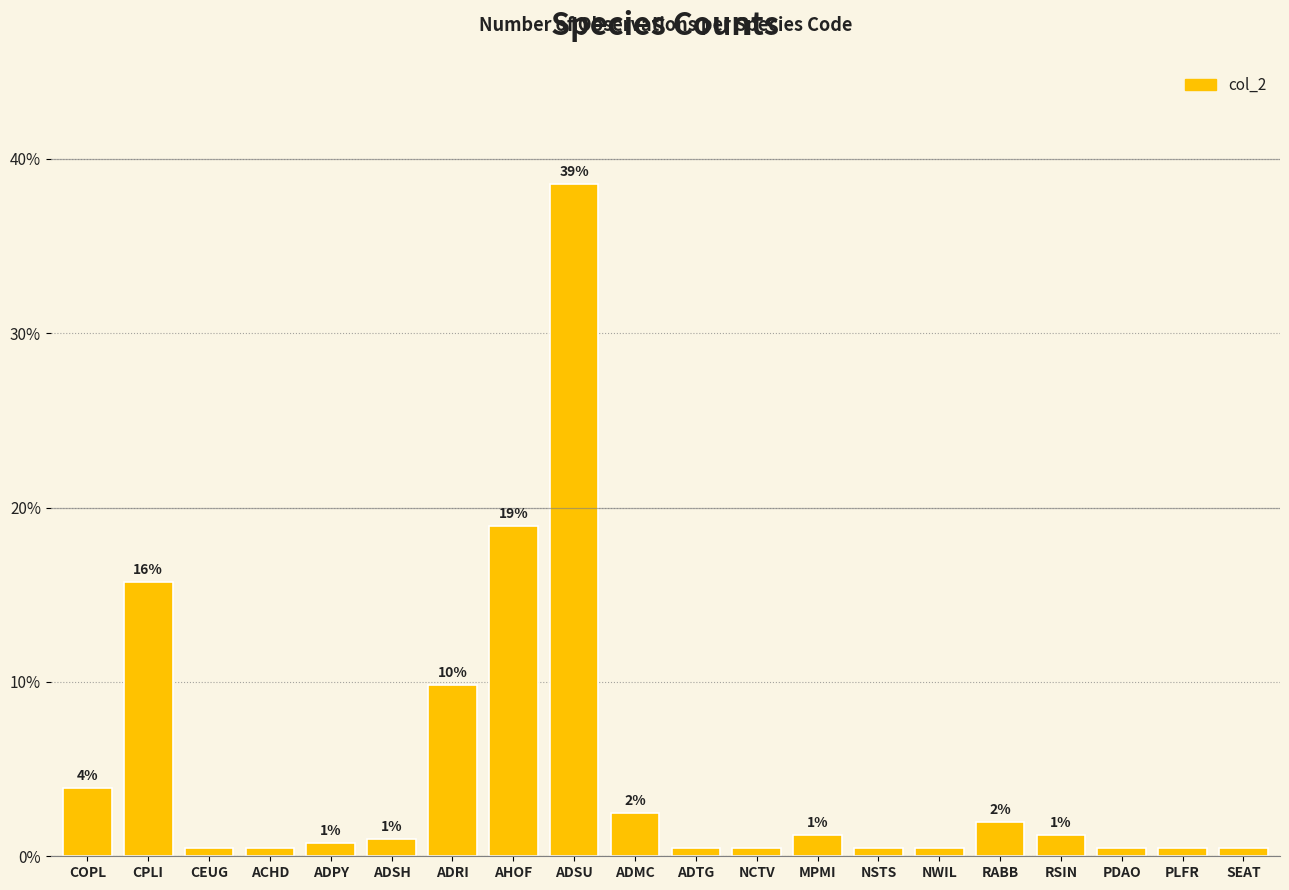

What is the difference between the maximum and minimum values?

38.1